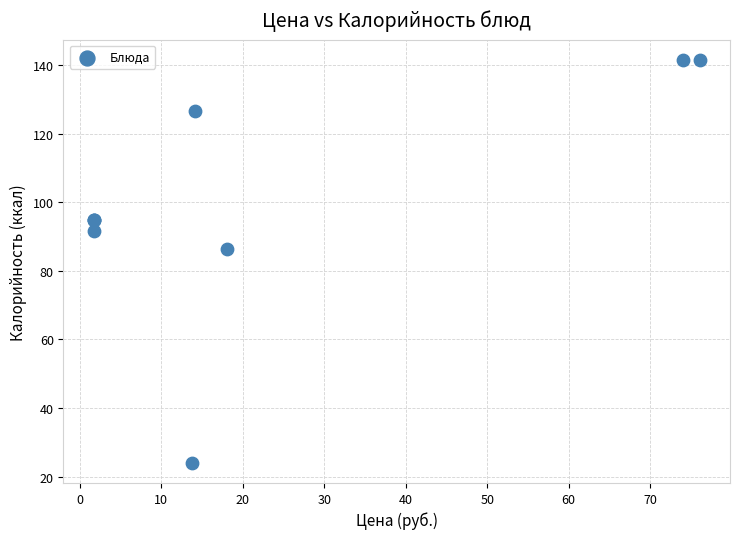

What Y value in the scatter plot is closest to 82?

86.3